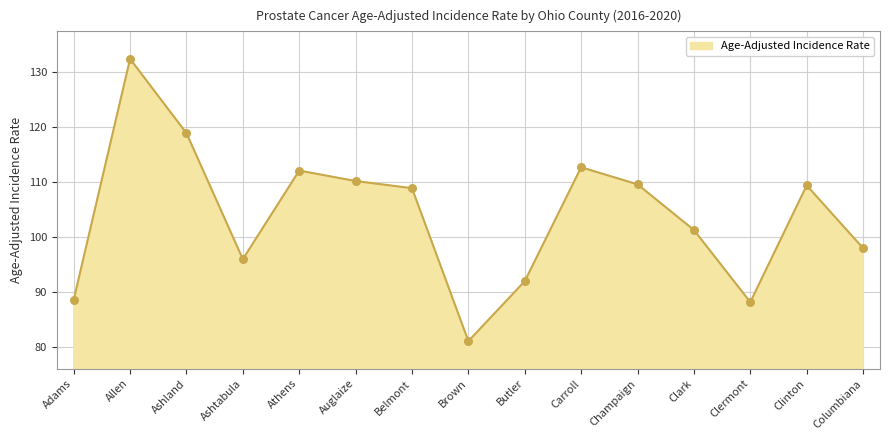

Approximately how many times larger is the value at Clark compared to Brown?

1.2